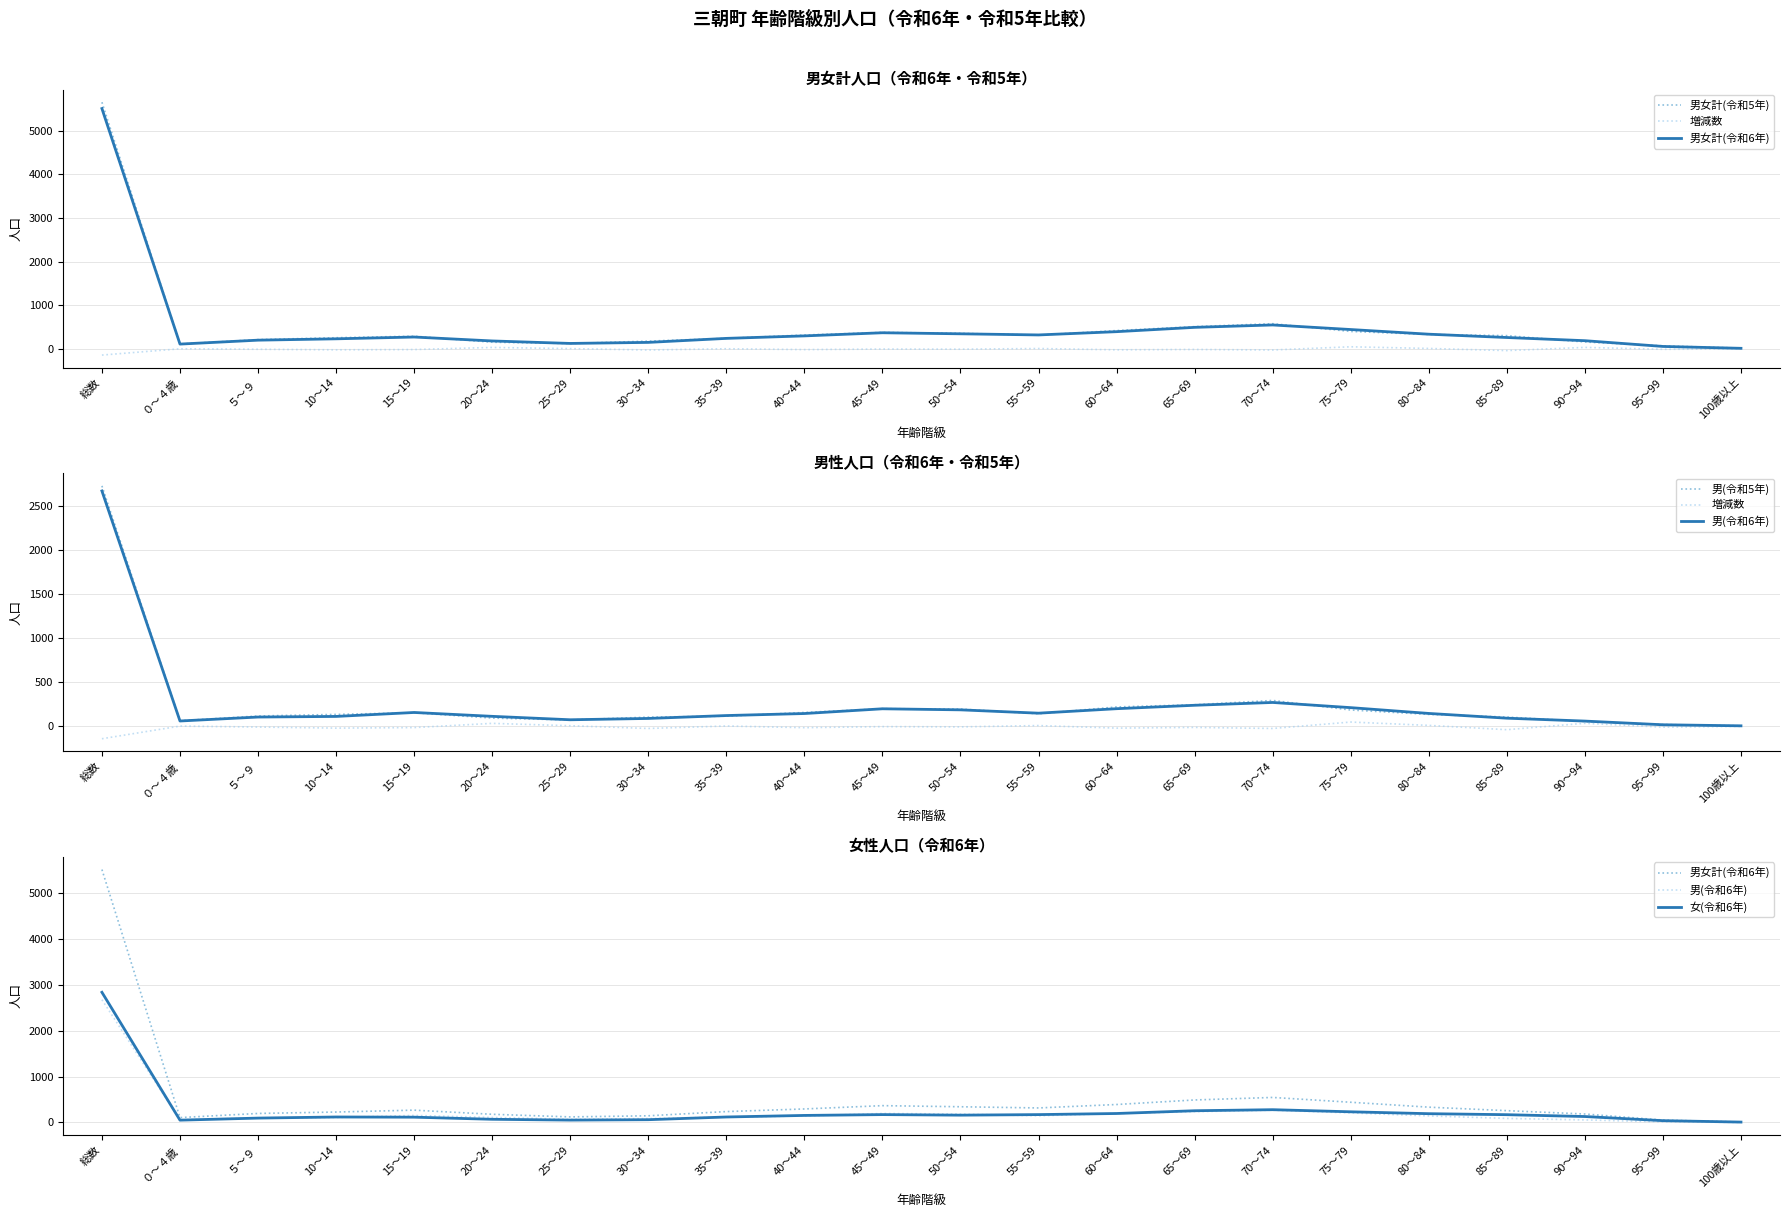

What is the lowest value of the 増減数 series?

-146